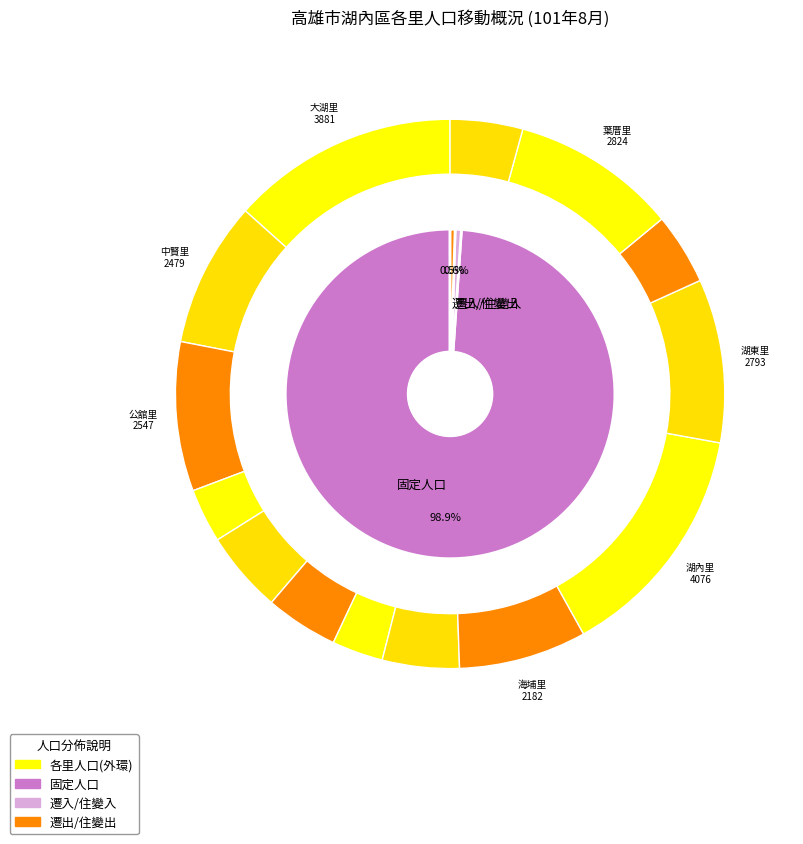

Does 文賢里 account for over 50% of the chart?

No